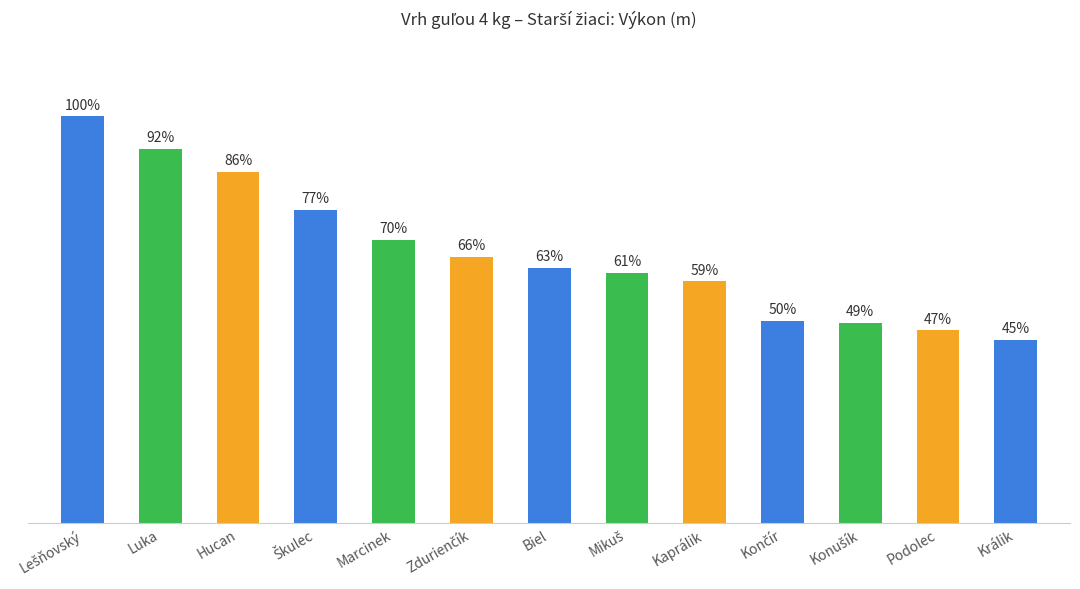

At which category does the chart reach its minimum across all series?

Králik